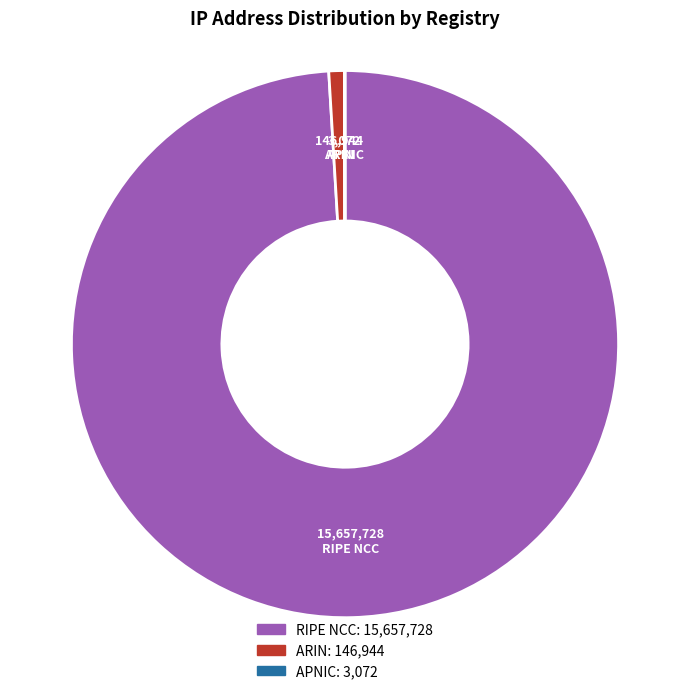

Combined, do RIPE NCC and ARIN account for over 50%?

Yes